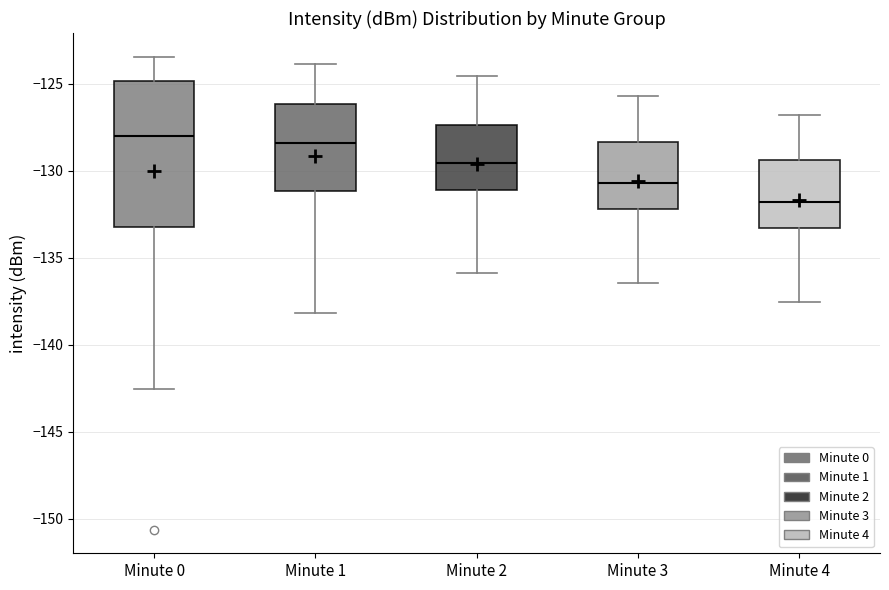

Where does the median line of the box for Minute 2 sit on the y-axis? The values are not printed on the chart, so give them approximately, as read against the axis.

-129.5